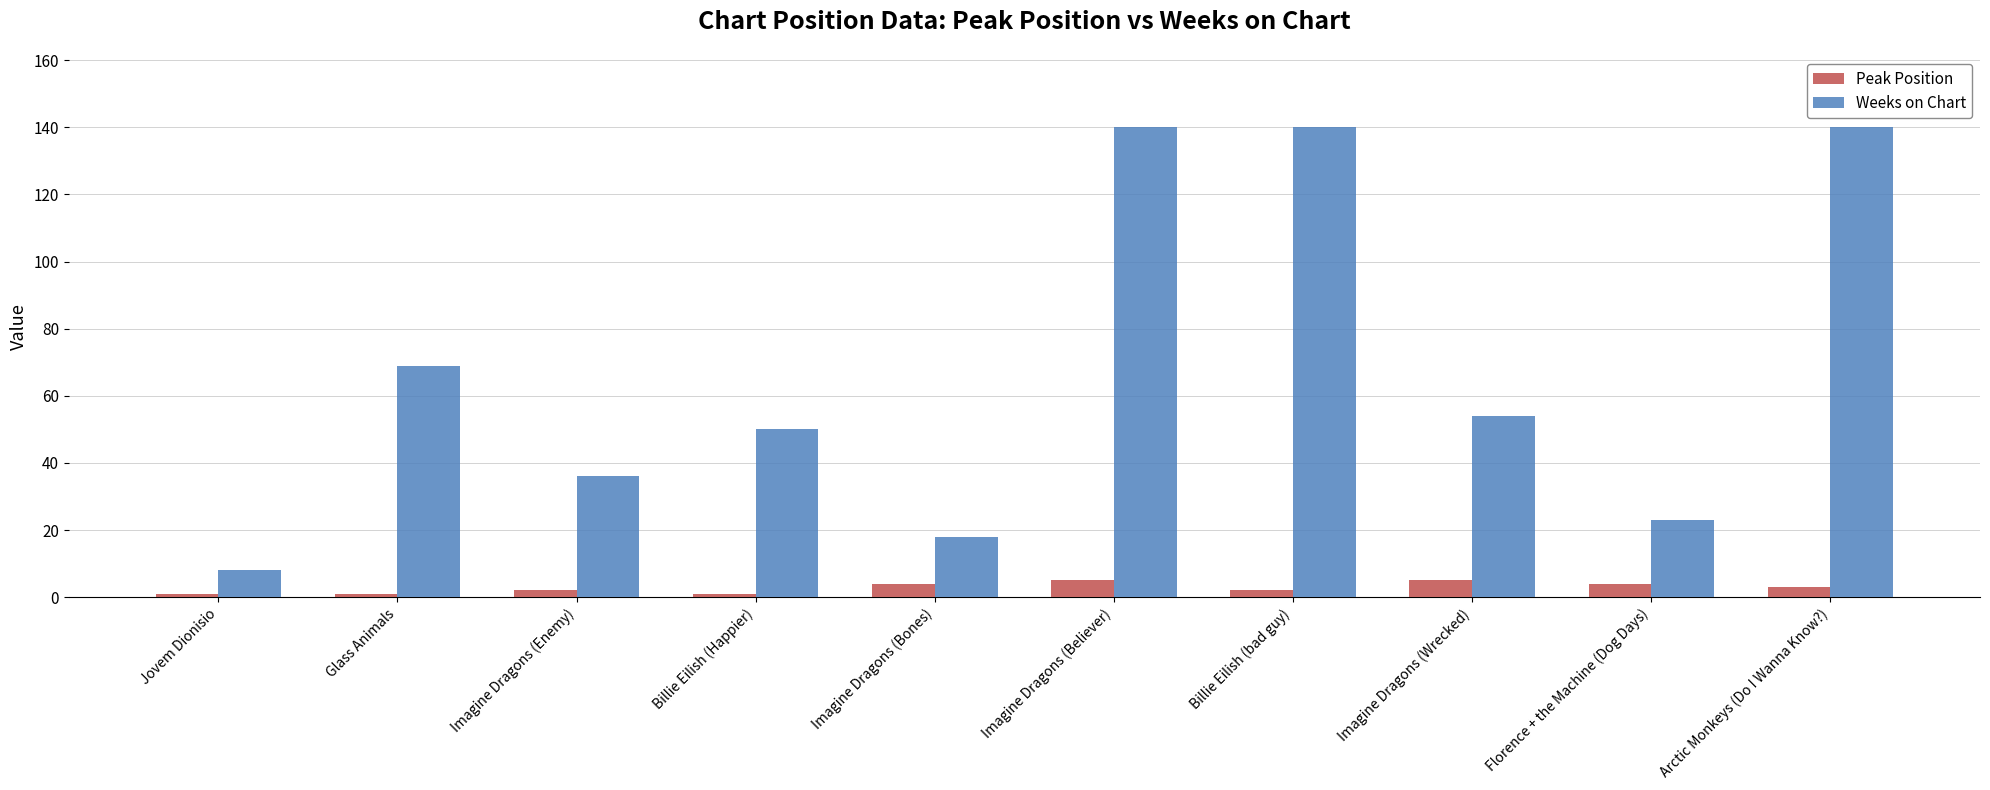

What is the difference between the maximum and second lowest values in the Peak Position series?

4